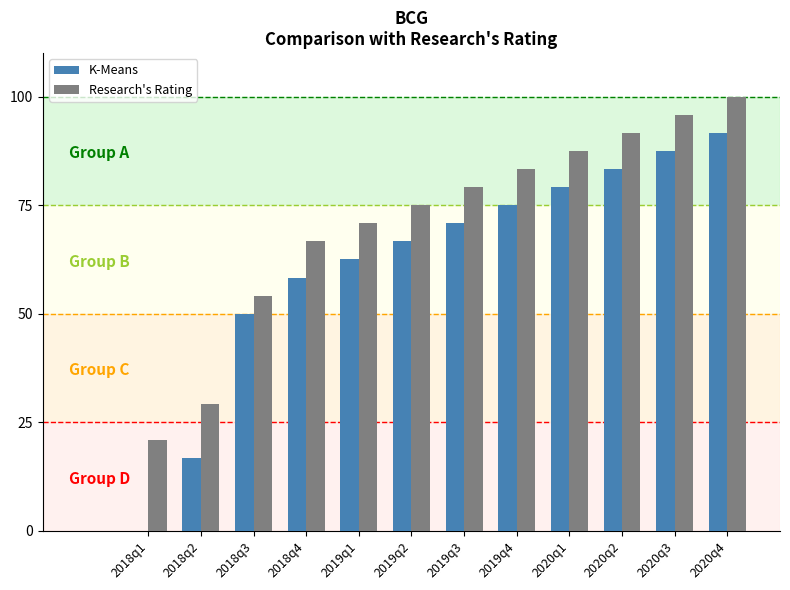

How many distinct data groups are displayed?

2